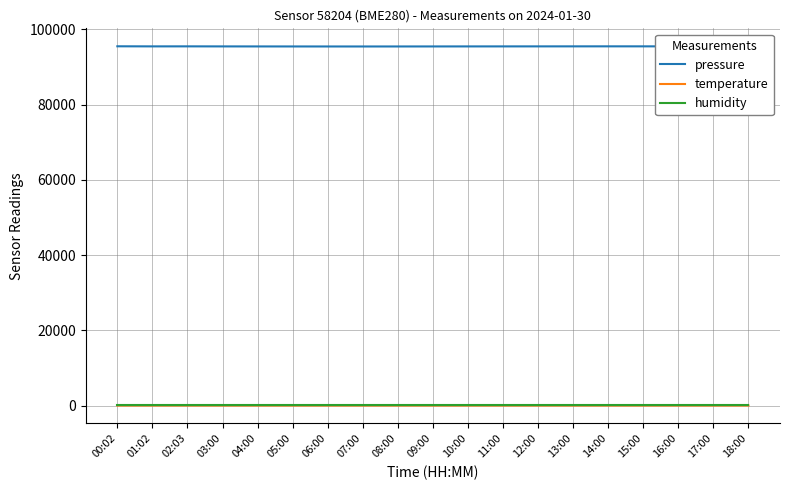

What is the sum of all pressure values?

1813537.2